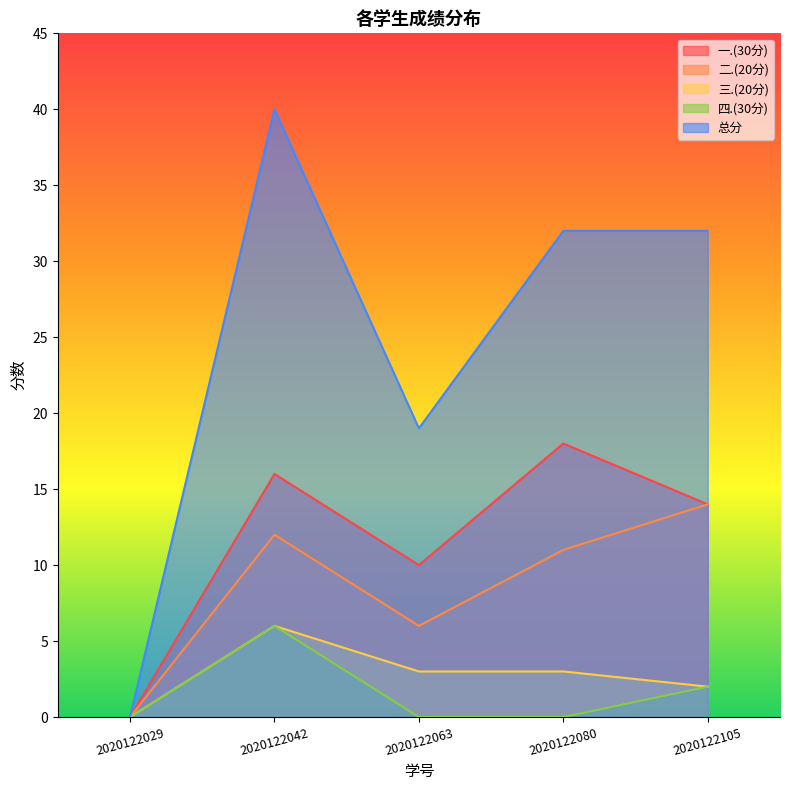

What is the difference between the 二.(20分) values at 2020122080 and 2020122029?

11